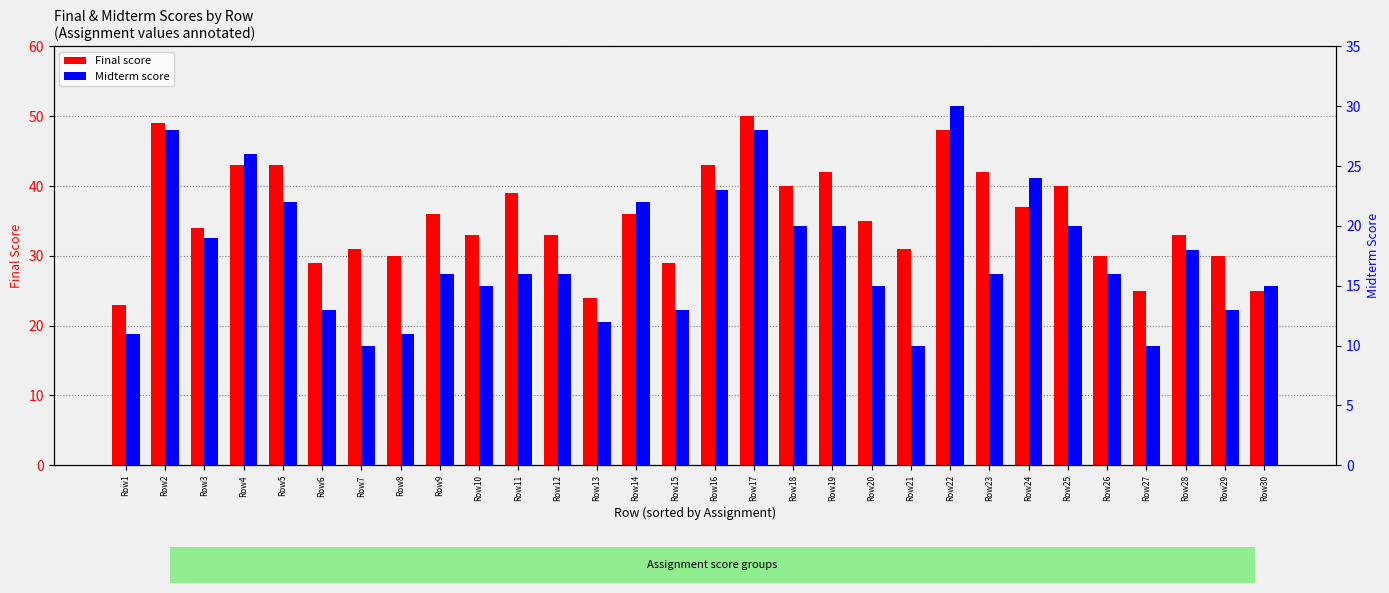

Is the value of Final at Row9 greater than the value of Midterm at Row3?

Yes